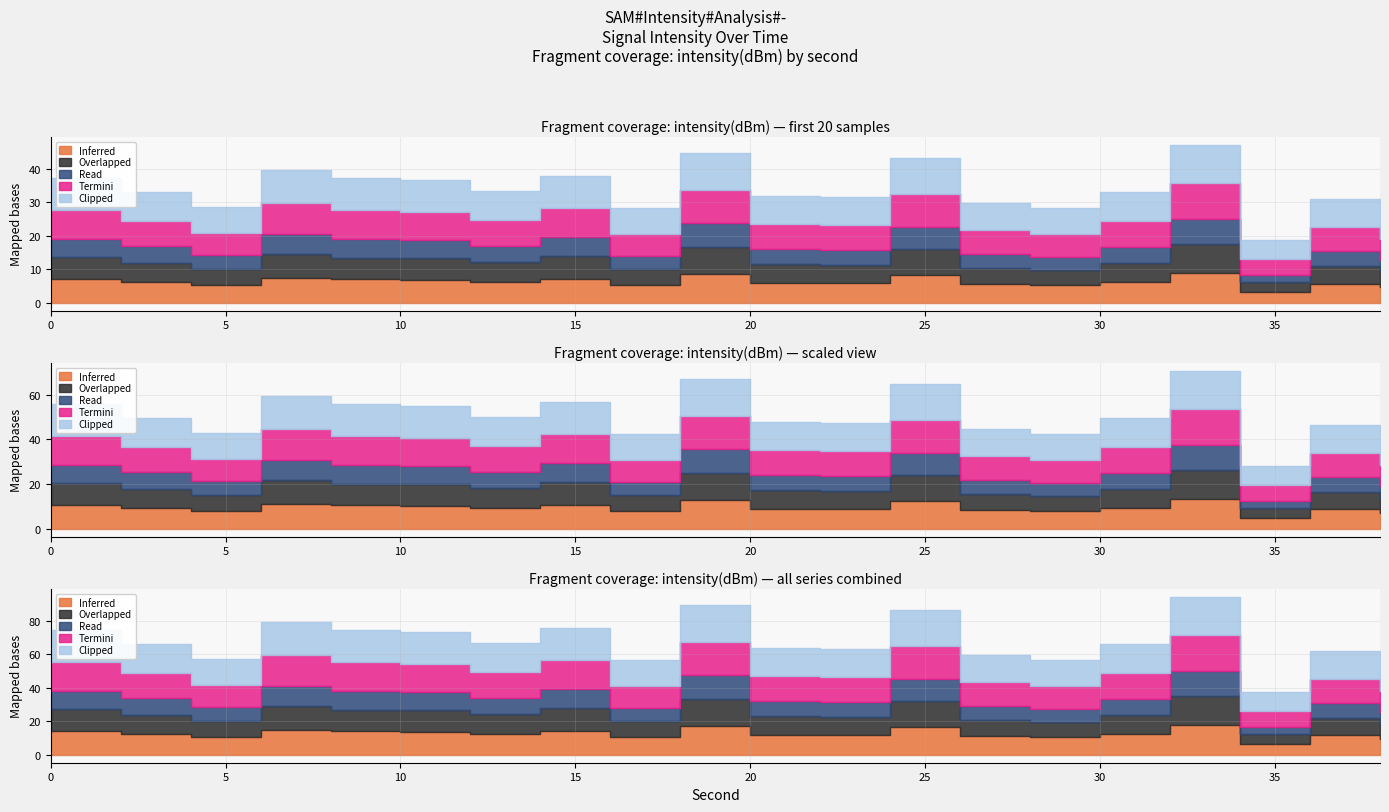

True or false: Read and Termini cross at least once.

False